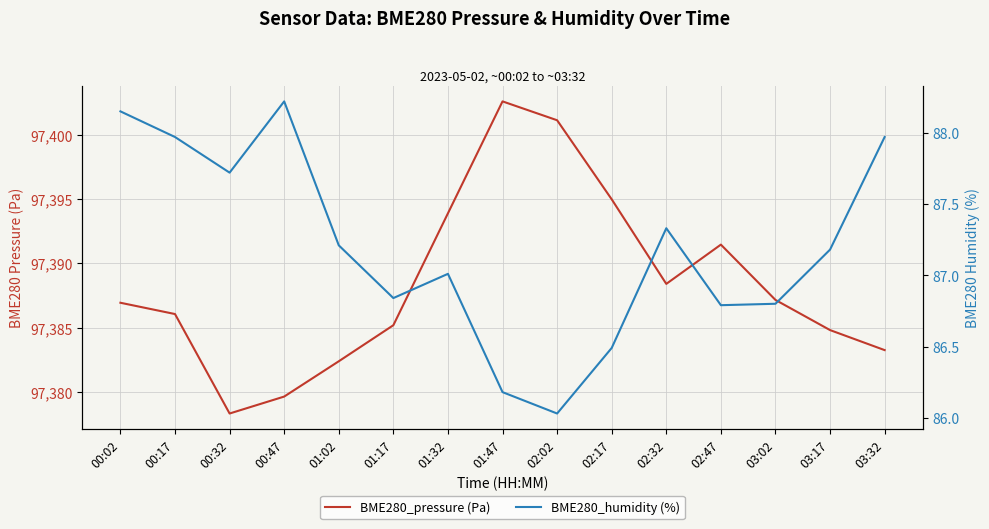

What are all the series names shown in the legend?

BME280_pressure (Pa), BME280_humidity (%)